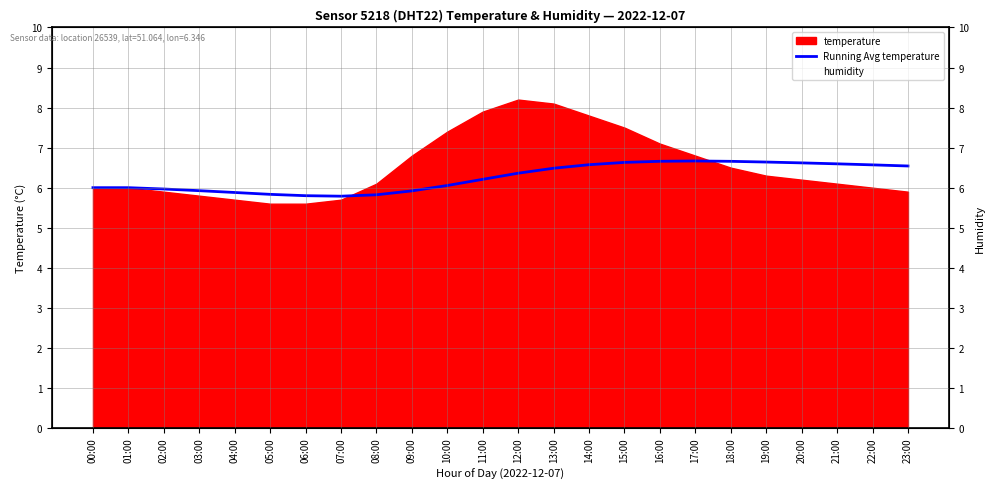

Is the value of humidity at 22:00 greater than the value of Running Avg temperature at 06:00?

No